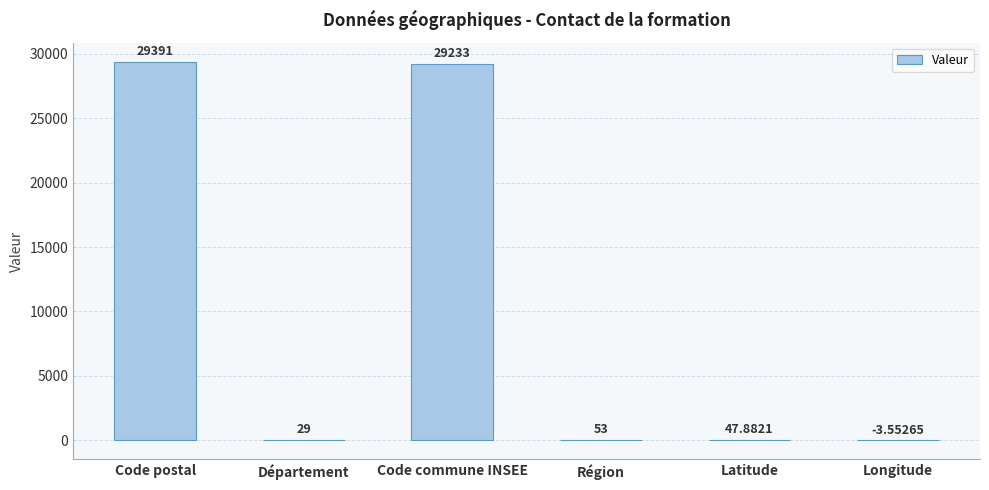

What is the ratio of the value at Code commune INSEE to the value at Région?

551.6